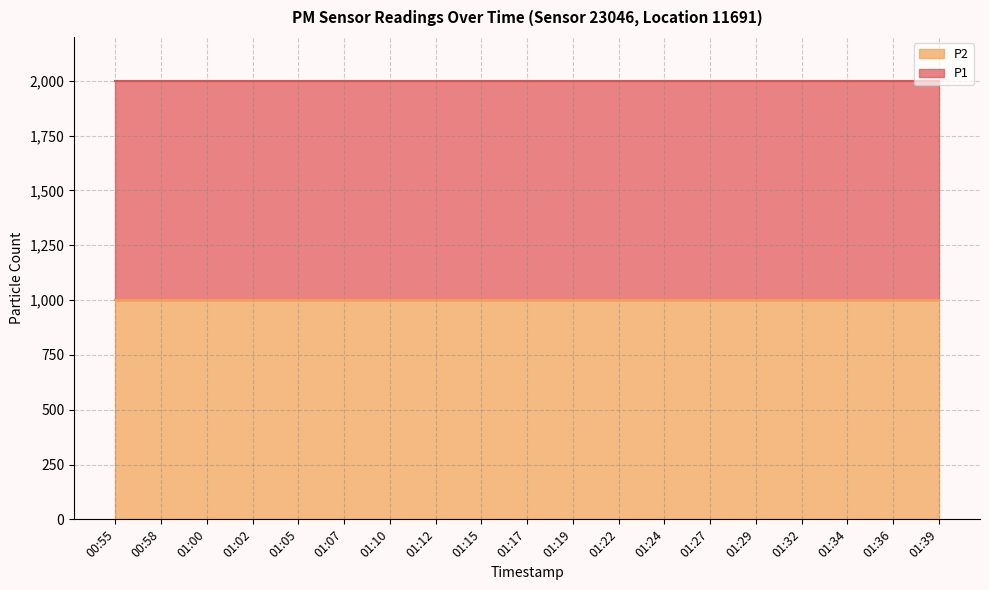

What are all the series names shown in the legend?

P2, P1